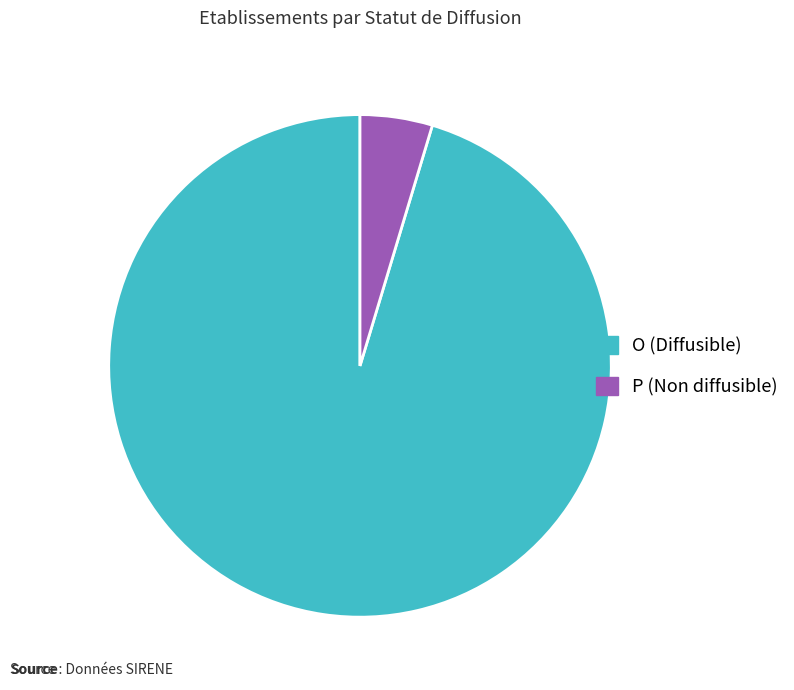

Does any single category account for the majority?

Yes